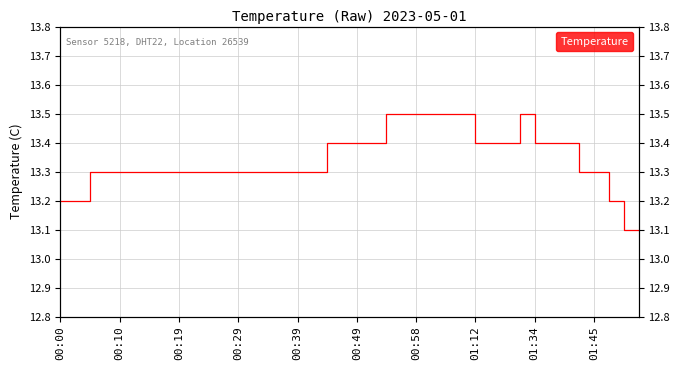

What is the difference between the maximum and minimum values?

0.4